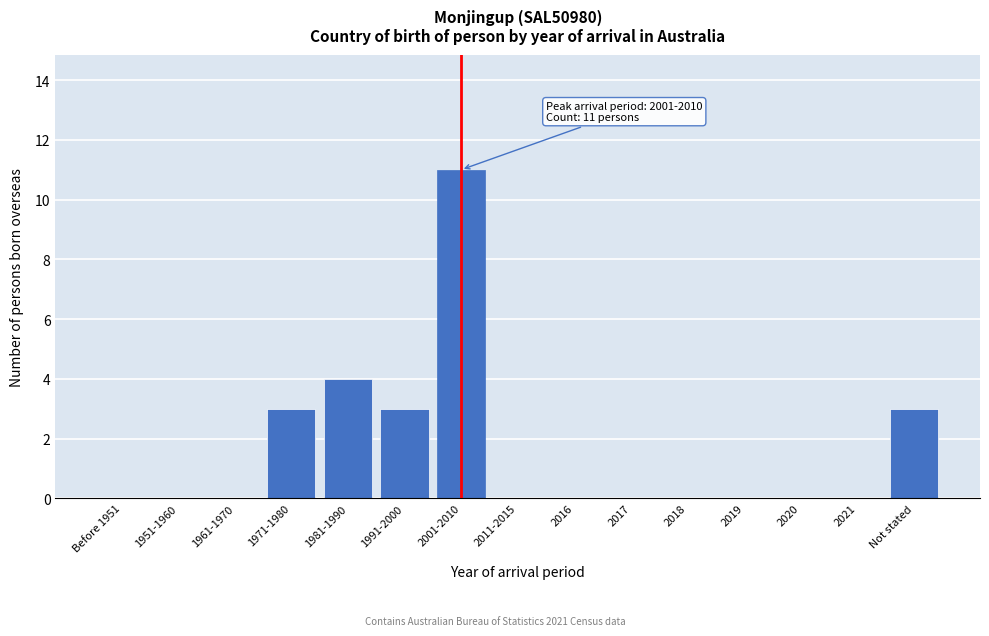

Reading right to left, transcribe all the data shown in this chart.

Not stated=3	2021=0	2020=0	2019=0	2018=0	2017=0	2016=0	2011-2015=0	2001-2010=11	1991-2000=3	1981-1990=4	1971-1980=3	1961-1970=0	1951-1960=0	Before 1951=0